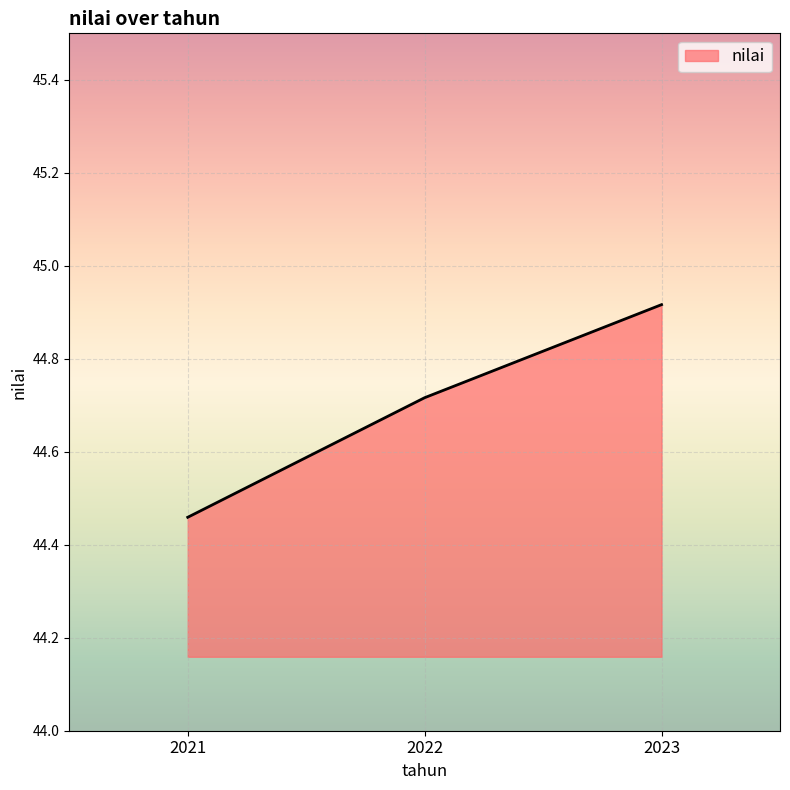

The chart shows a value of 65.6 at 2023. True or false?

False